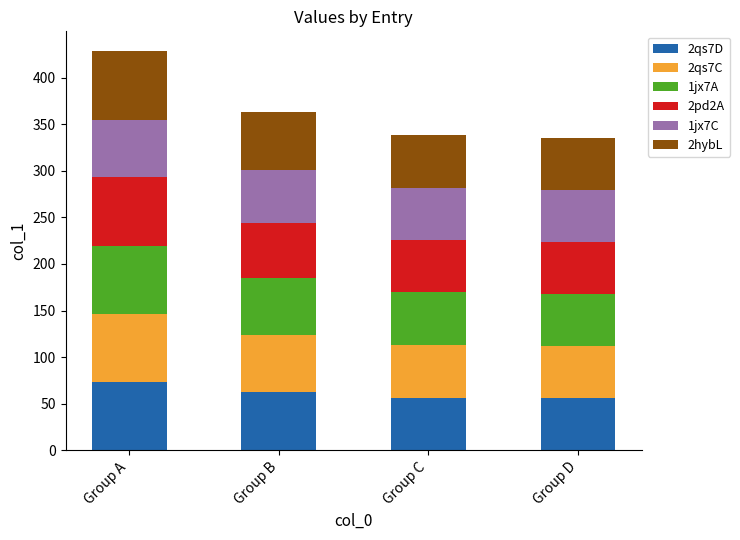

At which category is the sum across all series the highest?

Group A